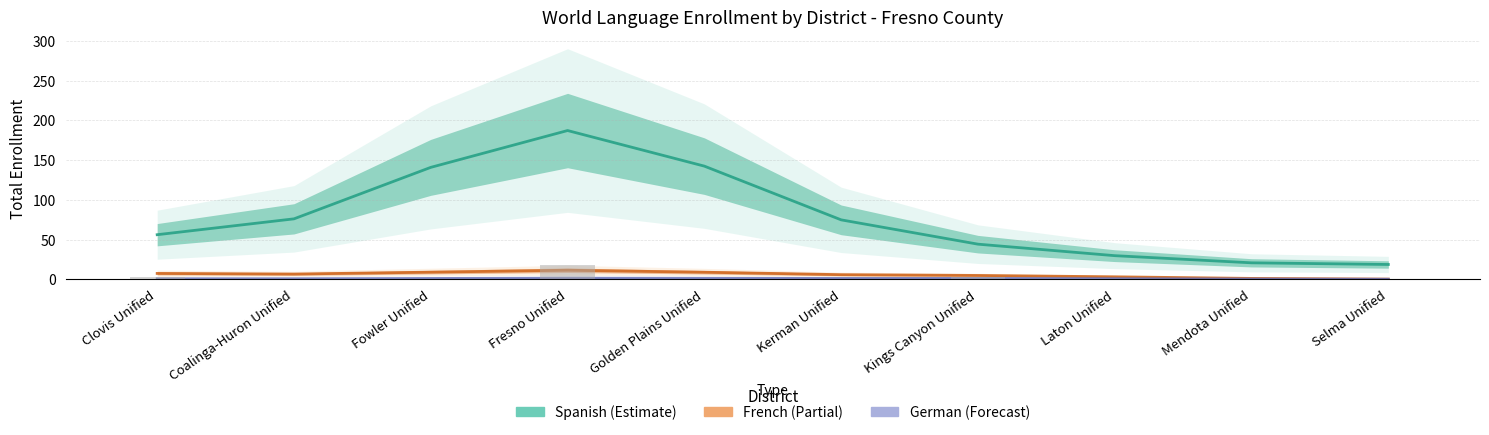

True or false: French Total has a value of 6.6 at Coalinga-Huron Unified.

True